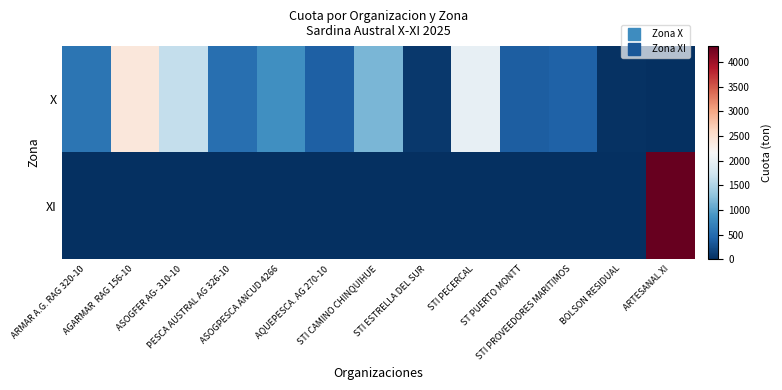

Rank the series by their average value, from lowest to highest.

XI, X